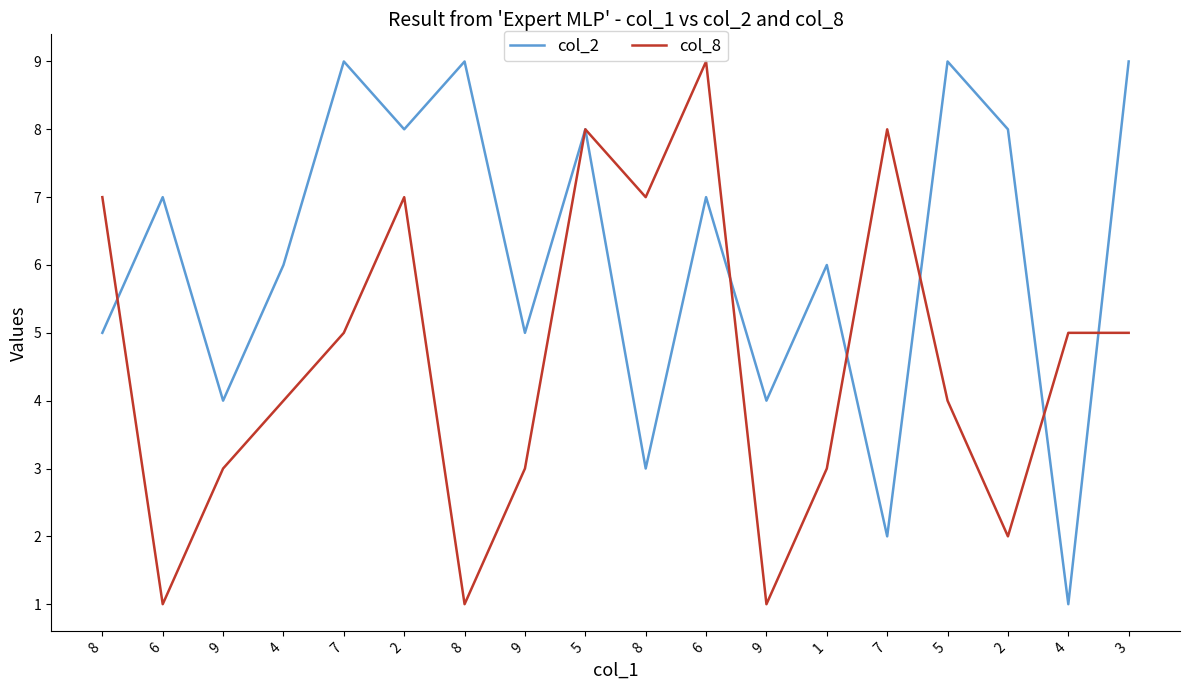

Which has a higher value, 7 or 7?

7